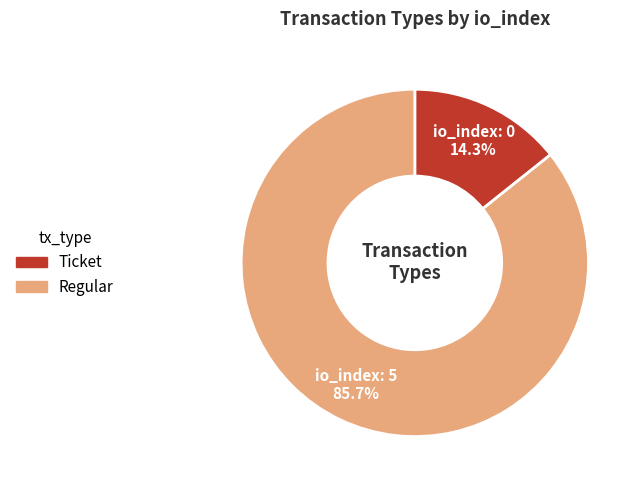

What portion of the pie excludes Regular?

14.3%